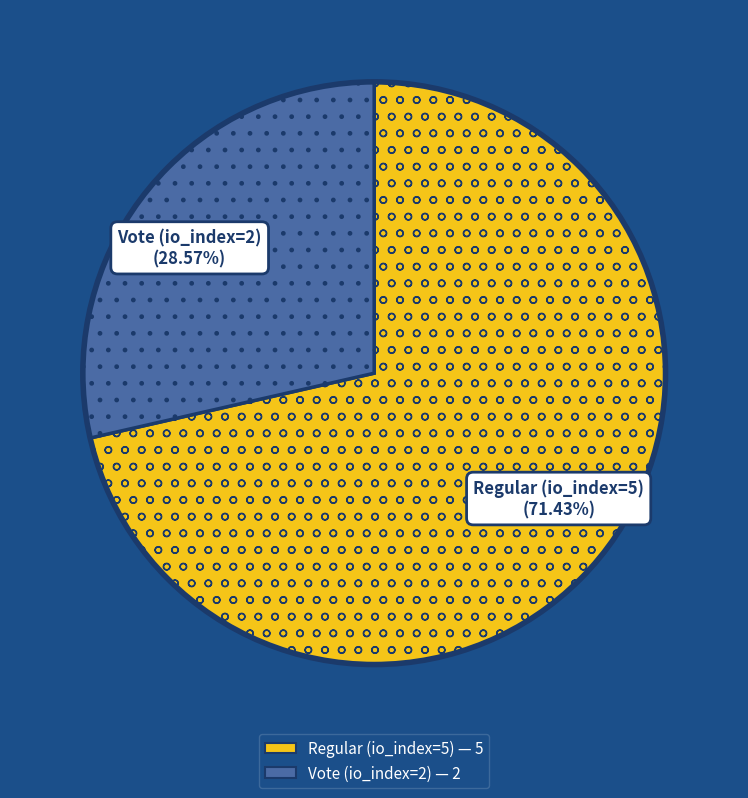

Is Regular (io_index=5) the majority of the pie?

Yes